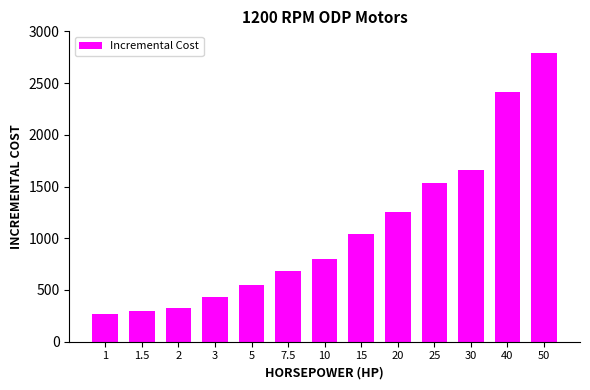

What is the smallest value displayed?

271.0